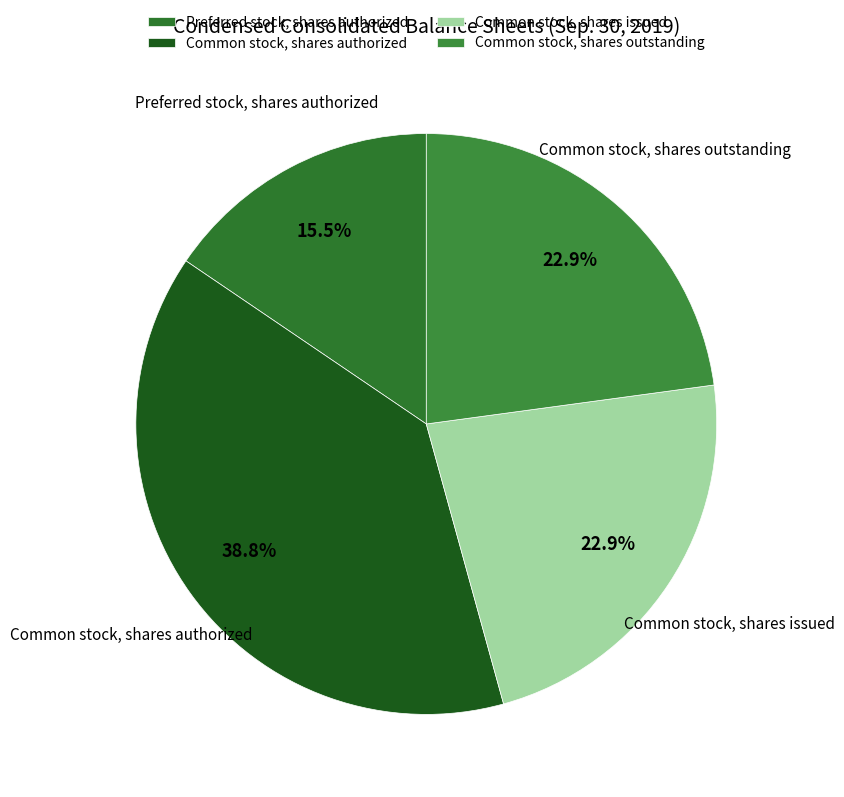

Is it true that Common stock, shares authorized is 49% of the pie?

False